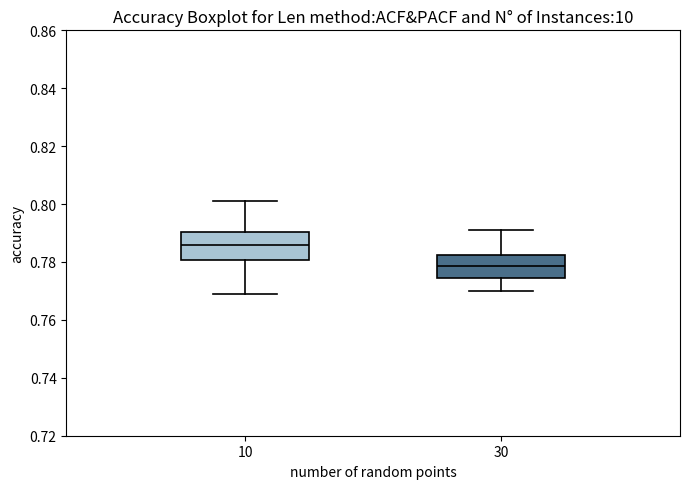

Where is the upper edge of the box at x = 10 on the y-axis? The values are not printed on the chart, so give them approximately, as read against the axis.

0.790